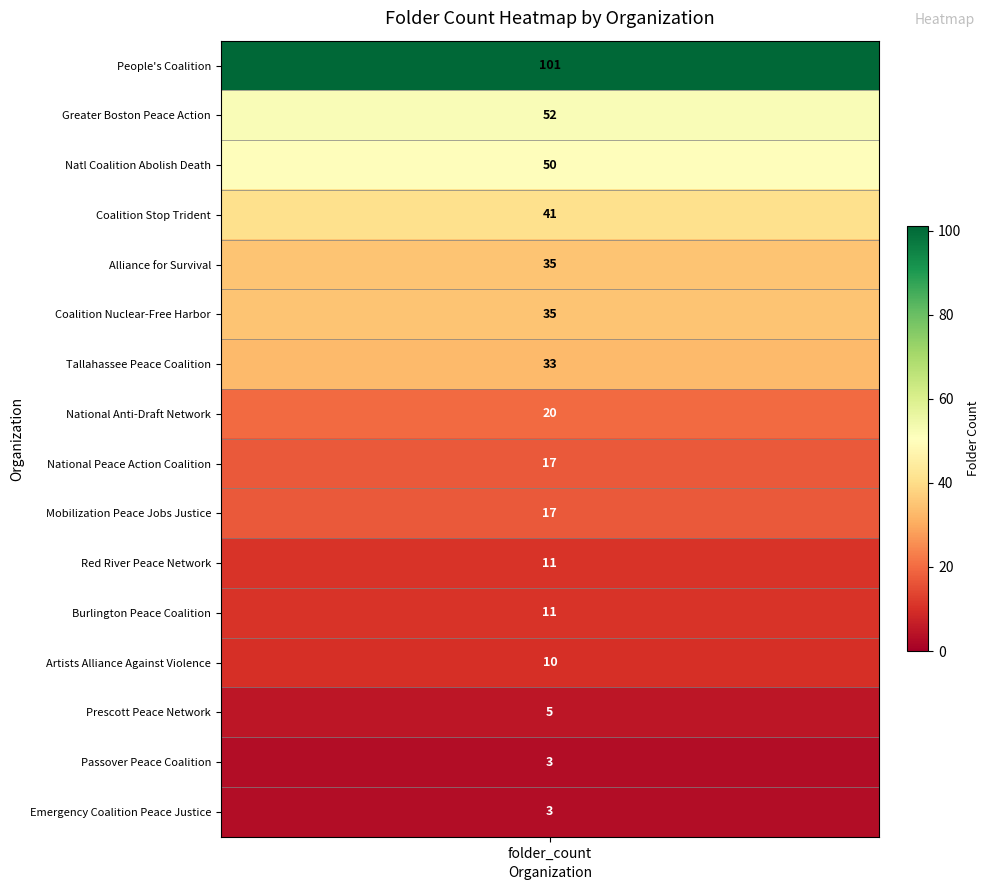

What is the minimum value shown in the chart?

3